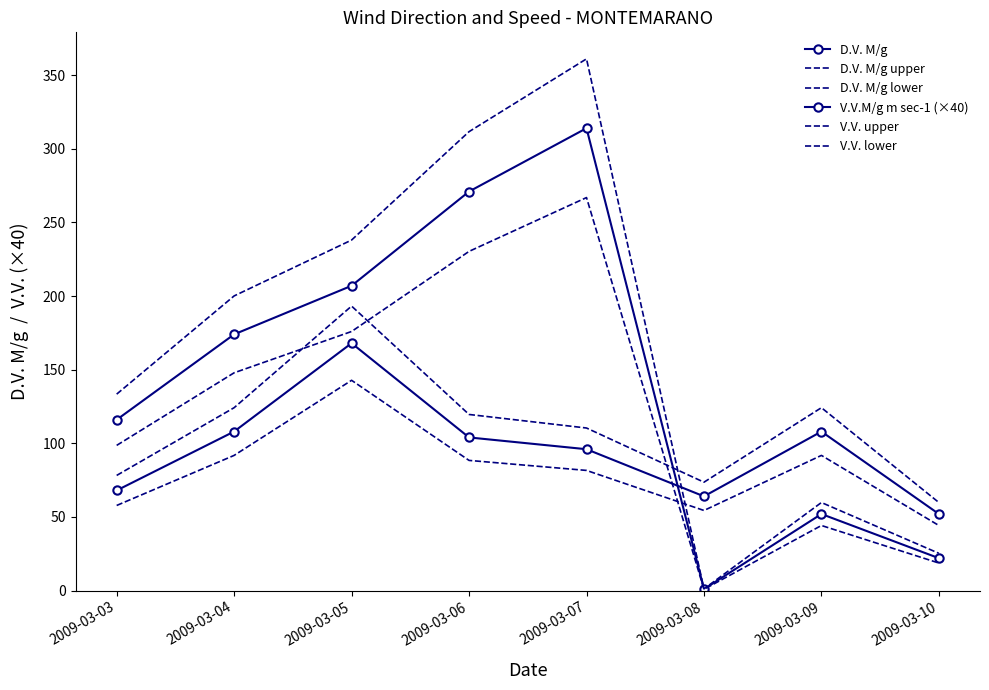

Reading left to right, list all the values displayed in this chart.

D.V. M/g: 2009-03-03=116.0	2009-03-04=174.0	2009-03-05=207.0	2009-03-06=271.0	2009-03-07=314.0	2009-03-08=1.0	2009-03-09=52.0	2009-03-10=22.0
D.V. M/g upper: 2009-03-03=133.4	2009-03-04=200.1	2009-03-05=238.0	2009-03-06=311.6	2009-03-07=361.1	2009-03-08=1.1	2009-03-09=59.8	2009-03-10=25.3
D.V. M/g lower: 2009-03-03=98.6	2009-03-04=147.9	2009-03-05=175.9	2009-03-06=230.3	2009-03-07=266.9	2009-03-08=0.8	2009-03-09=44.2	2009-03-10=18.7
V.V.M/g m sec-1 (×40): 2009-03-03=68.0	2009-03-04=108.0	2009-03-05=168.0	2009-03-06=104.0	2009-03-07=96.0	2009-03-08=64.0	2009-03-09=108.0	2009-03-10=52.0
V.V. upper: 2009-03-03=78.2	2009-03-04=124.2	2009-03-05=193.2	2009-03-06=119.6	2009-03-07=110.4	2009-03-08=73.6	2009-03-09=124.2	2009-03-10=59.8
V.V. lower: 2009-03-03=57.8	2009-03-04=91.8	2009-03-05=142.8	2009-03-06=88.4	2009-03-07=81.6	2009-03-08=54.4	2009-03-09=91.8	2009-03-10=44.2